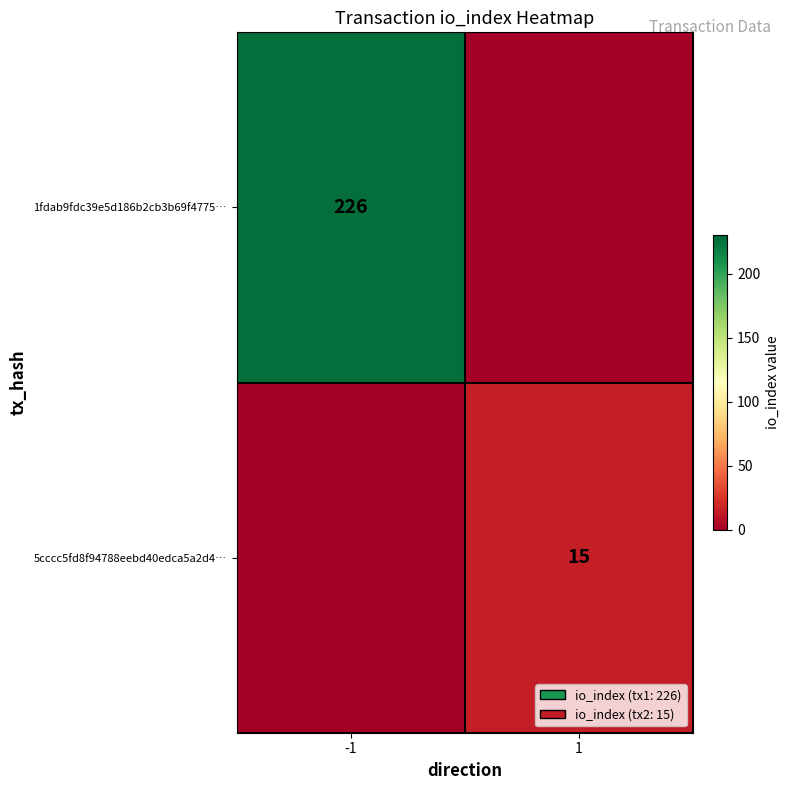

How many data points does each series have?

2